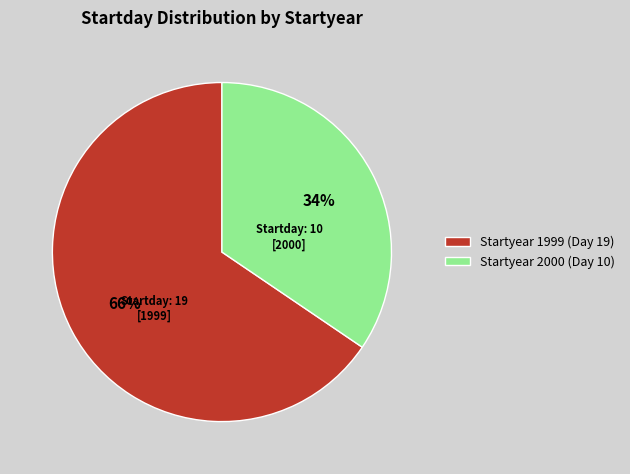

What is the largest slice in the pie chart?

Startyear 1999 (Day 19)